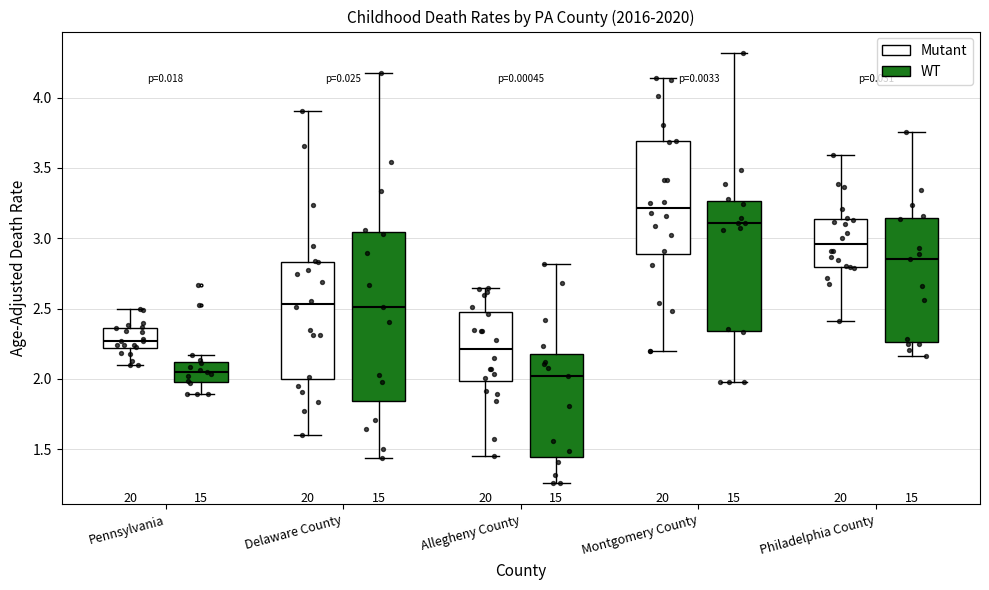

Reading left to right, read every box against the y-axis: the position of its median line, the range the box covers, and the ends of its whiskers. The values are not printed on the chart, so give them approximately, as read against the axis.

Pennsylvania (Mutant): median 2.25, box 2.20 to 2.35, whiskers 2.10 to 2.50
Pennsylvania (WT): median 2.05, box 2.00 to 2.10, whiskers 1.90 to 2.15
Delaware County (Mutant): median 2.55, box 2.00 to 2.85, whiskers 1.60 to 3.90
Delaware County (WT): median 2.50, box 1.85 to 3.05, whiskers 1.45 to 4.15
Allegheny County (Mutant): median 2.20, box 2.00 to 2.45, whiskers 1.45 to 2.65
Allegheny County (WT): median 2.00, box 1.45 to 2.20, whiskers 1.25 to 2.80
Montgomery County (Mutant): median 3.20, box 2.90 to 3.70, whiskers 2.20 to 4.15
Montgomery County (WT): median 3.10, box 2.35 to 3.25, whiskers 2.00 to 4.30
Philadelphia County (Mutant): median 2.95, box 2.80 to 3.15, whiskers 2.40 to 3.60
Philadelphia County (WT): median 2.85, box 2.25 to 3.15, whiskers 2.15 to 3.75